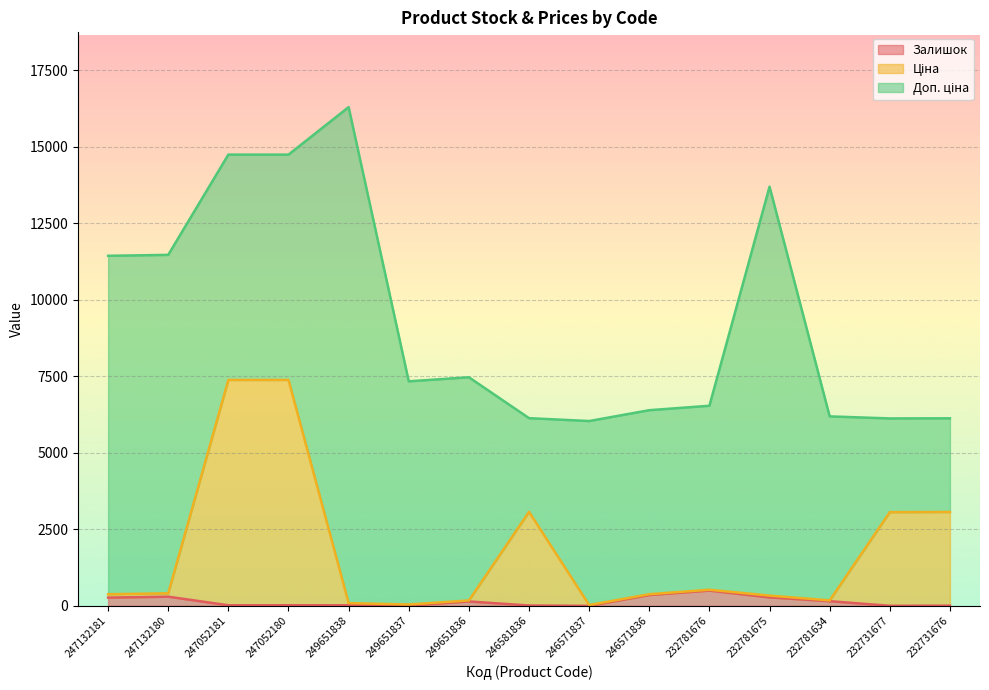

What is the label of the 3rd point from the left?

247052181